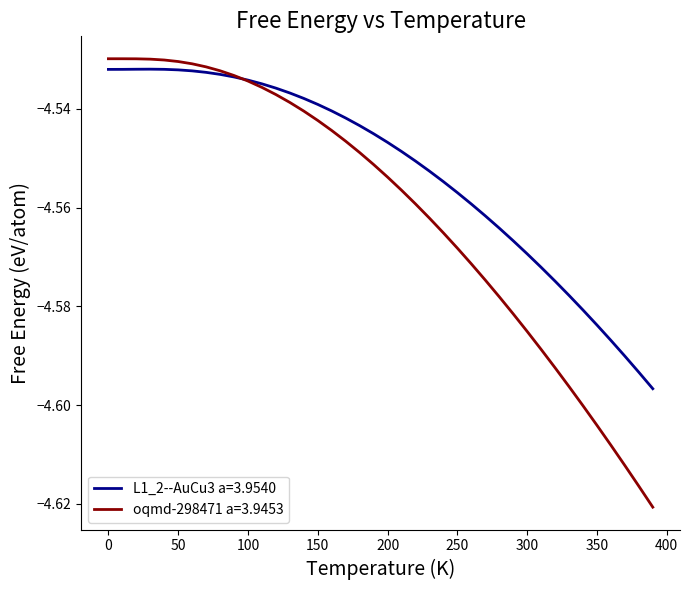

Which series has the widest spread of values?

oqmd-298471 a=3.9453